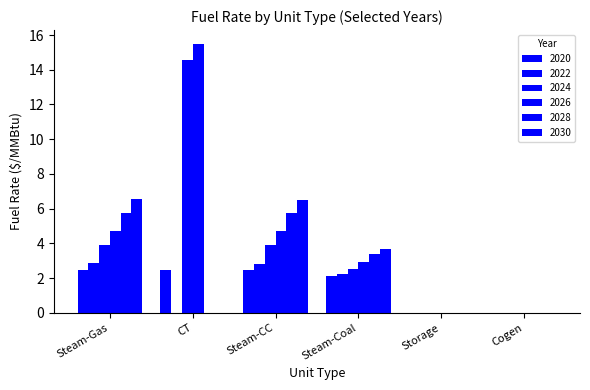

At how many categories does at least one series exceed 7?

1